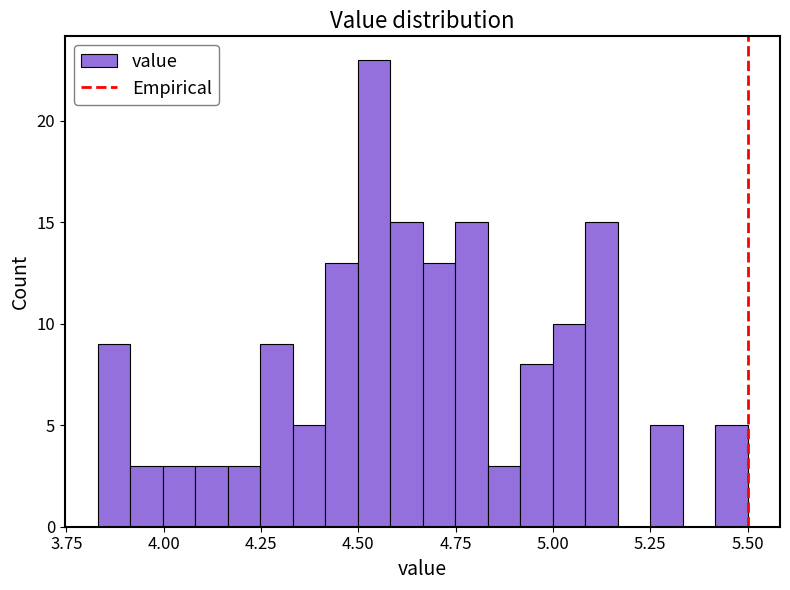

Read against the x-axis, roughly where is the centre of the tallest bar?

4.55